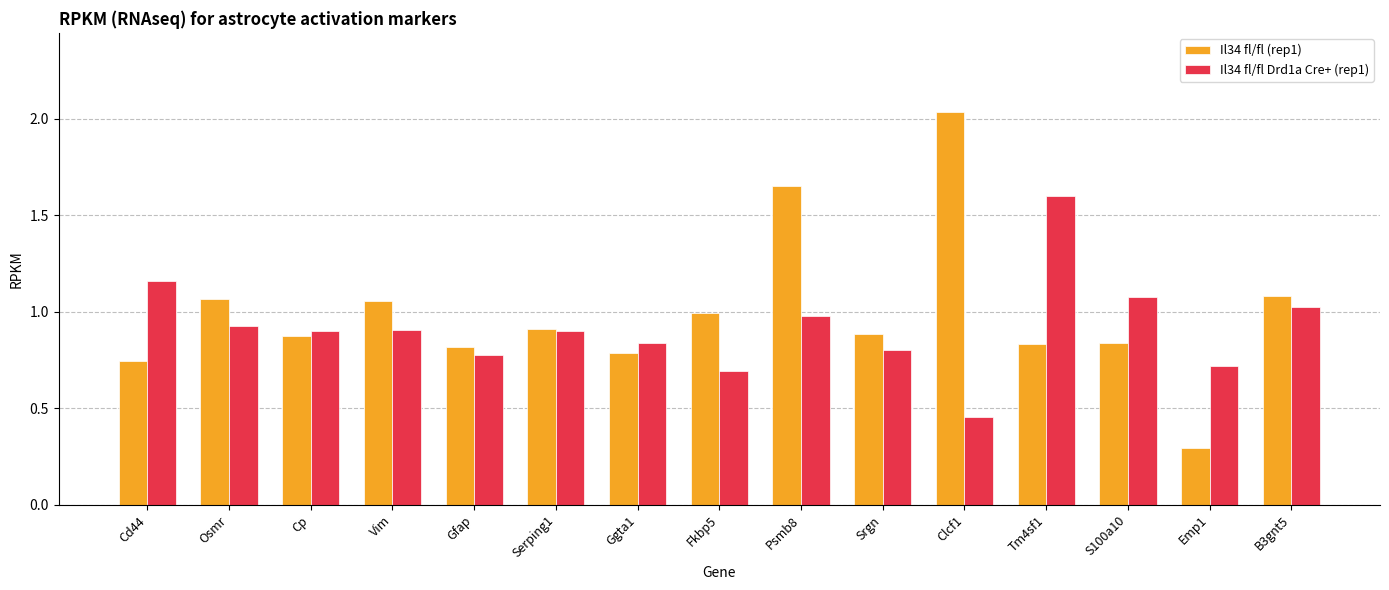

Which series has the largest range (max minus min)?

Il34 fl/fl (rep1)